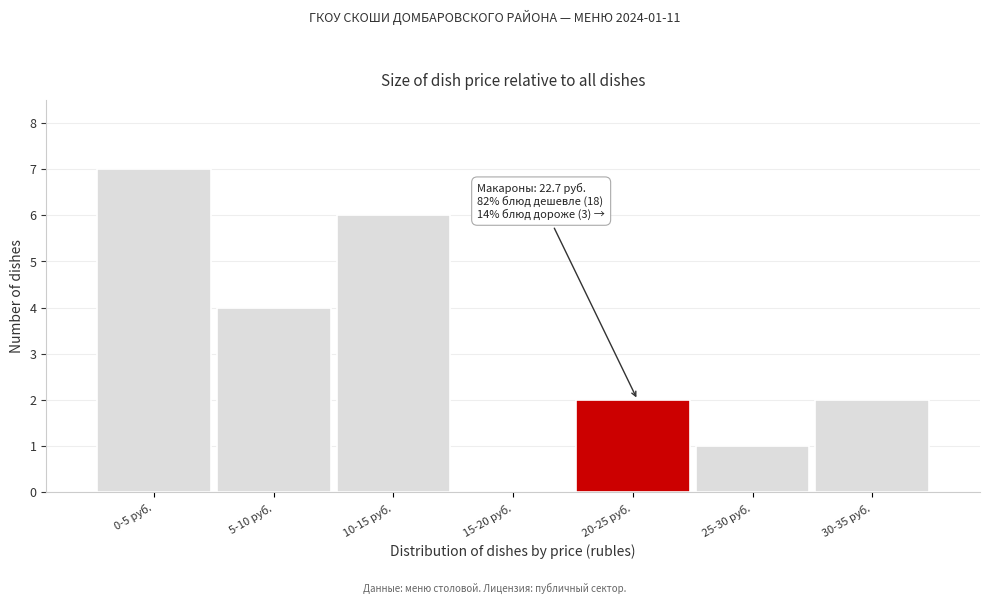

Reading left to right, what are all the values shown in this chart?

0-5 руб.=7	5-10 руб.=4	10-15 руб.=6	15-20 руб.=0	20-25 руб.=2	25-30 руб.=1	30-35 руб.=2